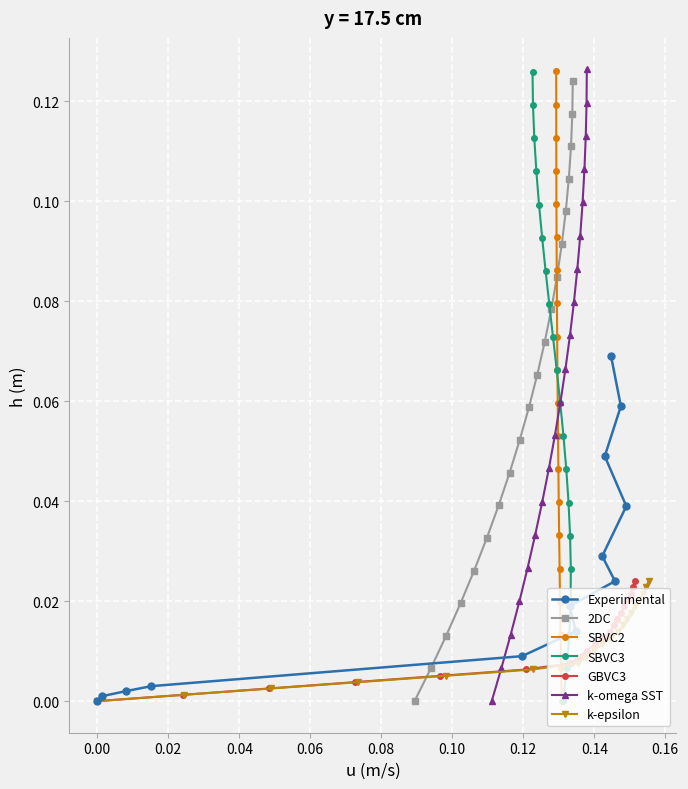

True or false: 2DC has more than 2 interior local peaks.

False